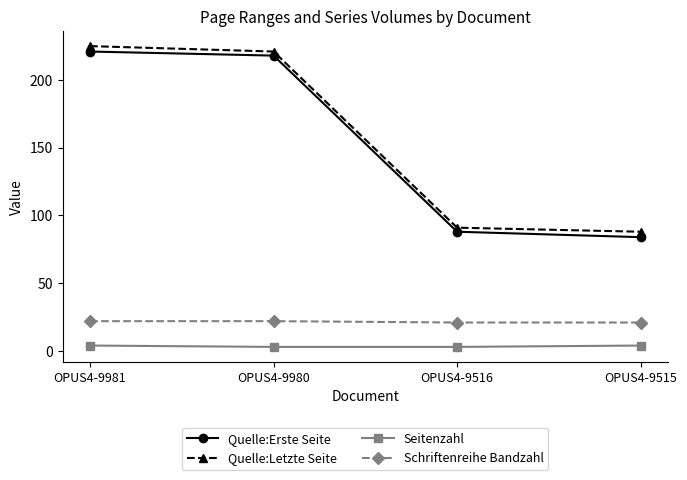

At which category is the sum across all series the highest?

OPUS4-9981